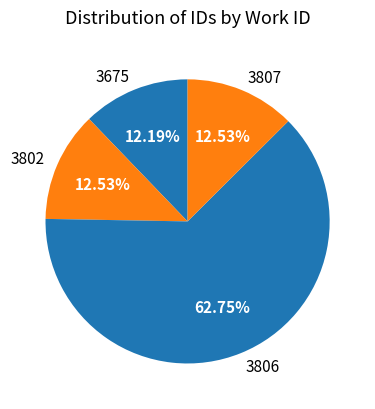

Do 3806 and 3807 together represent more than half of the pie?

Yes